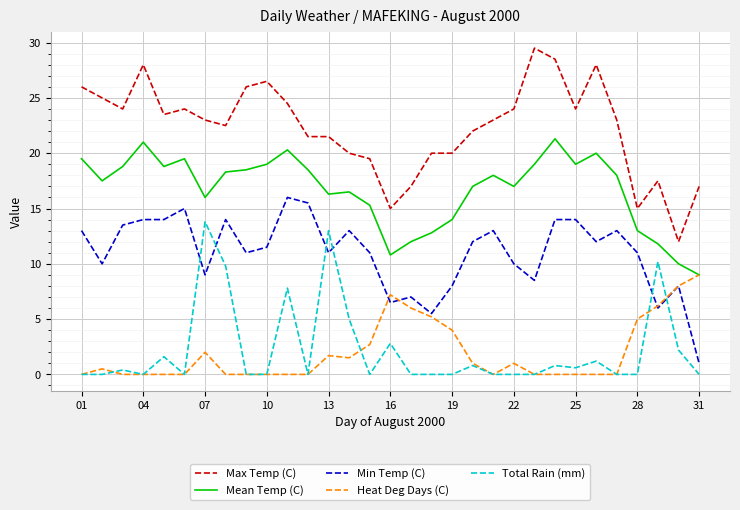

What is the maximum value shown in the chart?

29.5